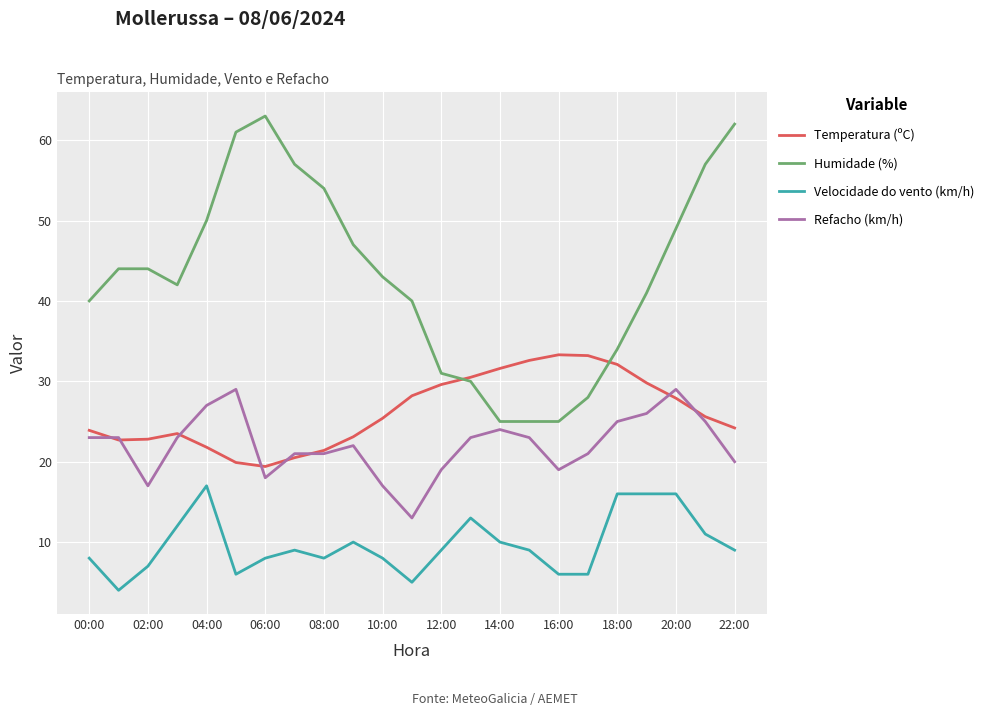

True or false: Refacho (km/h) and Velocidade do vento (km/h) cross at least once.

False